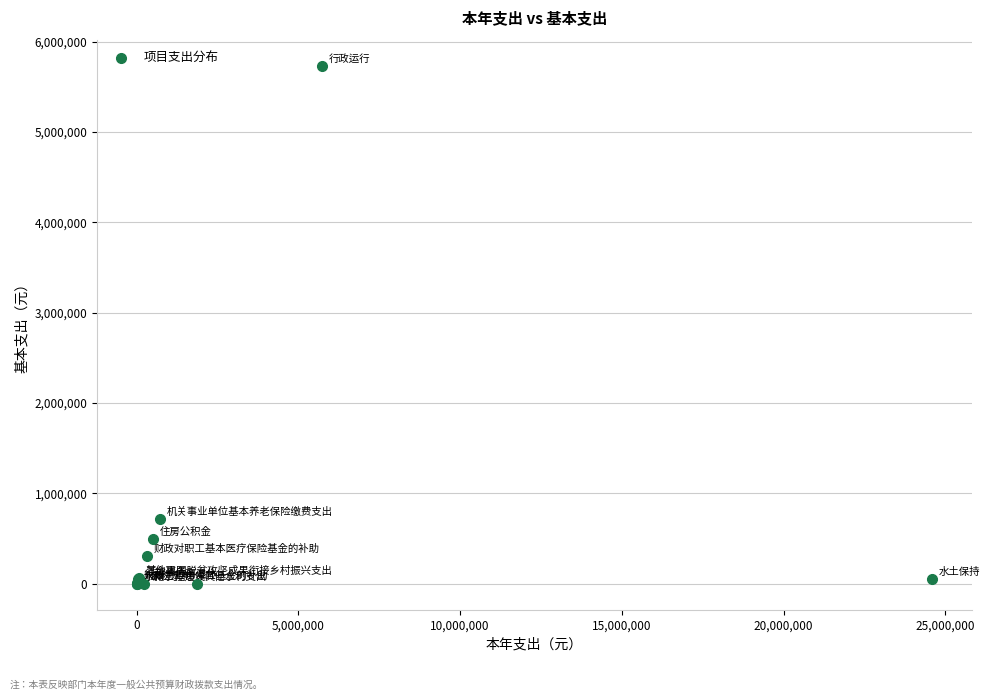

What Y value in the scatter plot is closest to 2868017?

715352.6